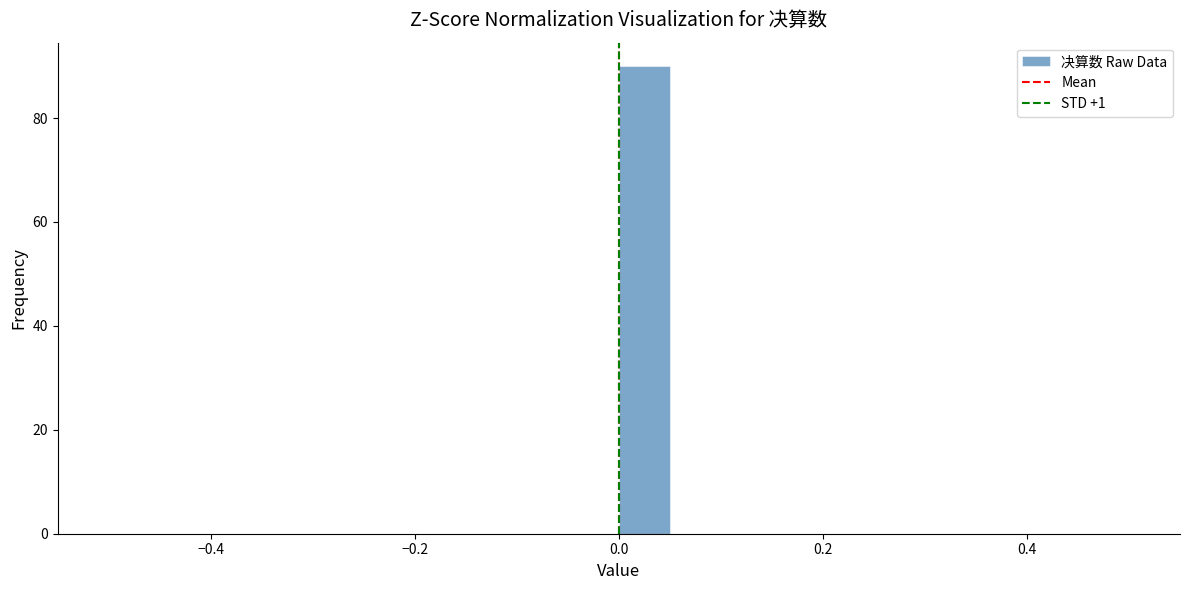

Around what value on the x-axis is the tallest bar? Give the approximate position of its centre, as read against the axis.

0.02